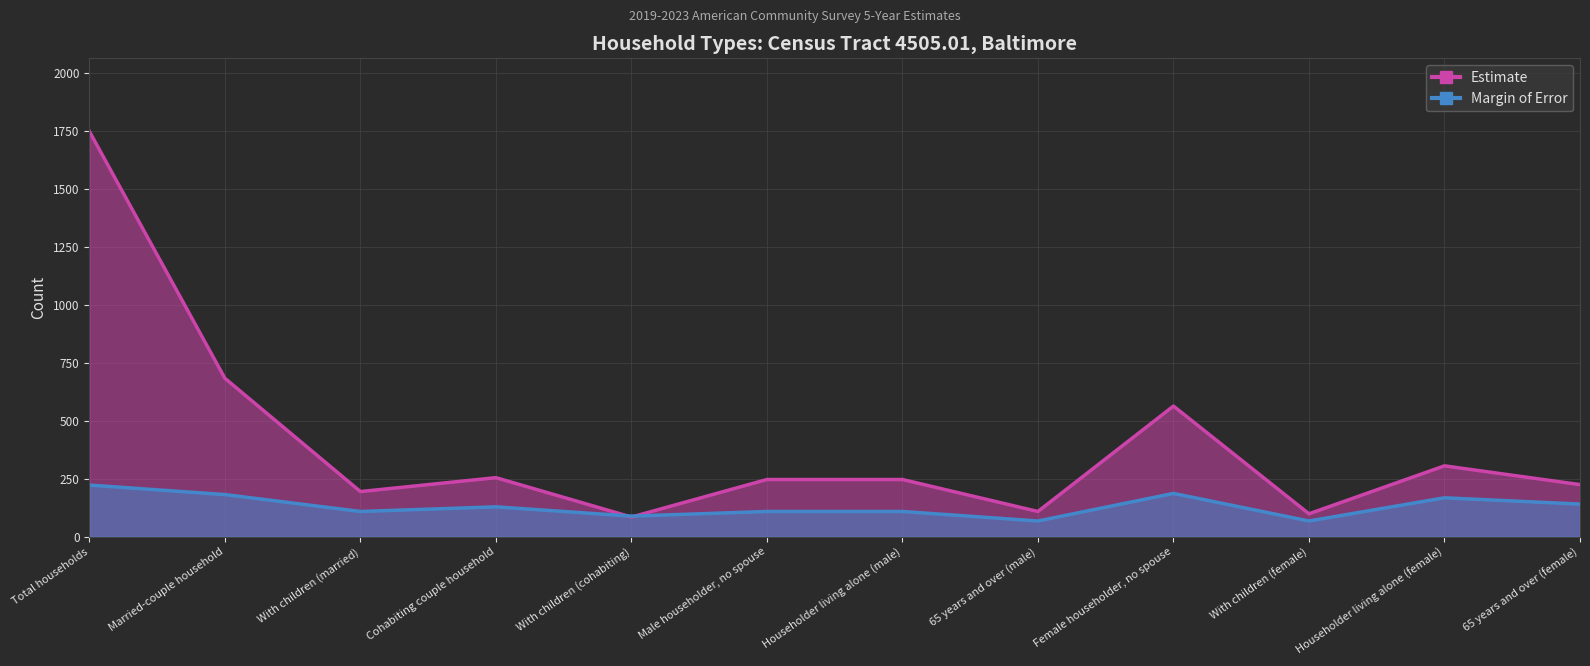

What is the difference between the highest and lowest values at With children (cohabiting)?

4